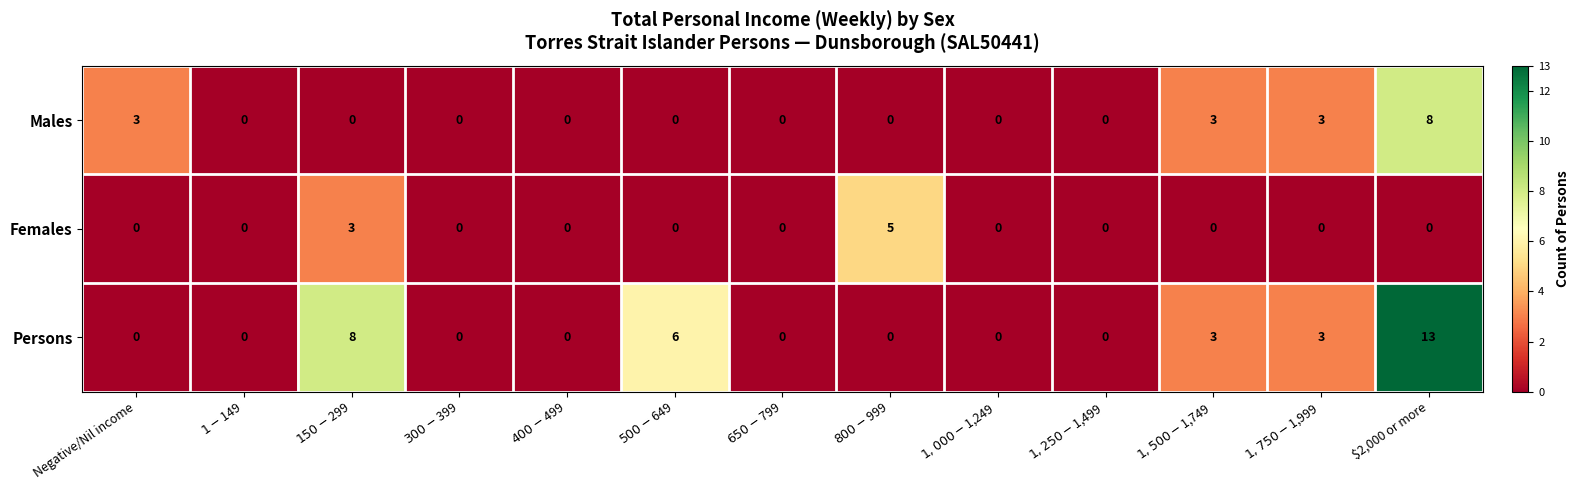

At $2,000 or more, list the series in order from smallest to largest.

Females, Males, Persons